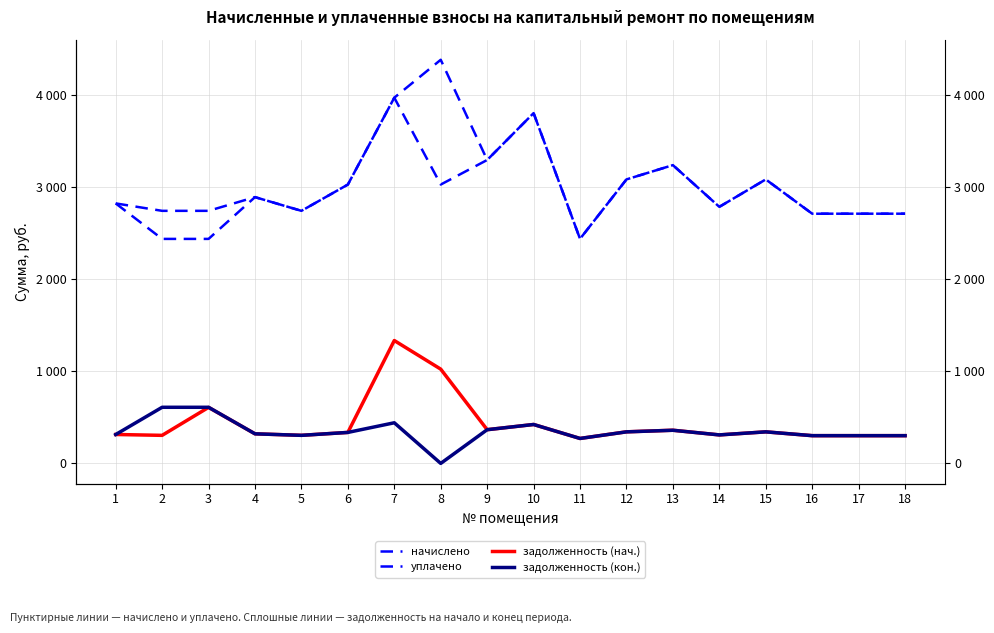

Rank the series by their maximum value, from highest to lowest.

уплачено, начислено, задолженность (нач.), задолженность (кон.)